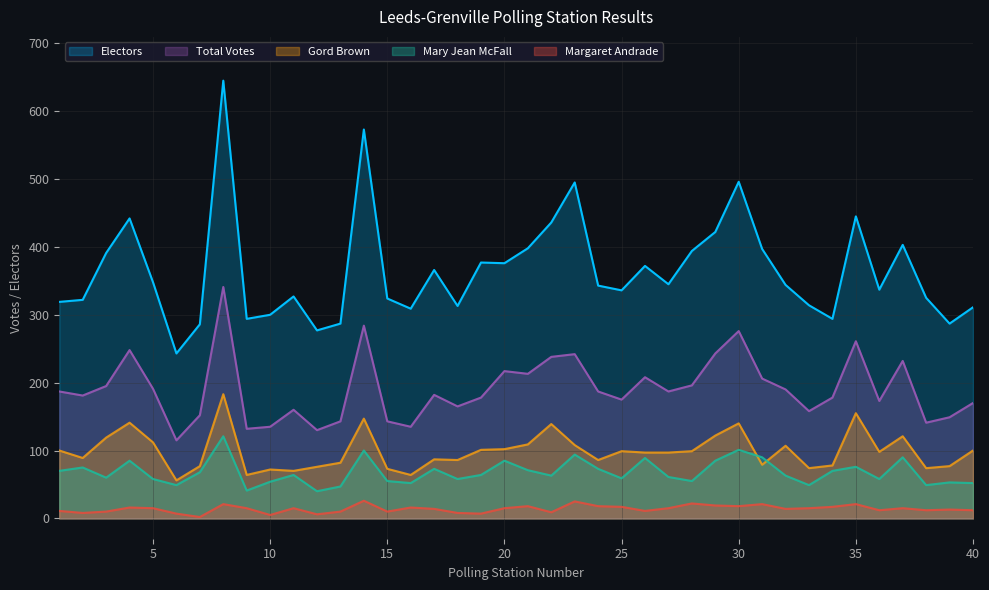

True or false: Margaret Andrade and Electors cross at least once.

False